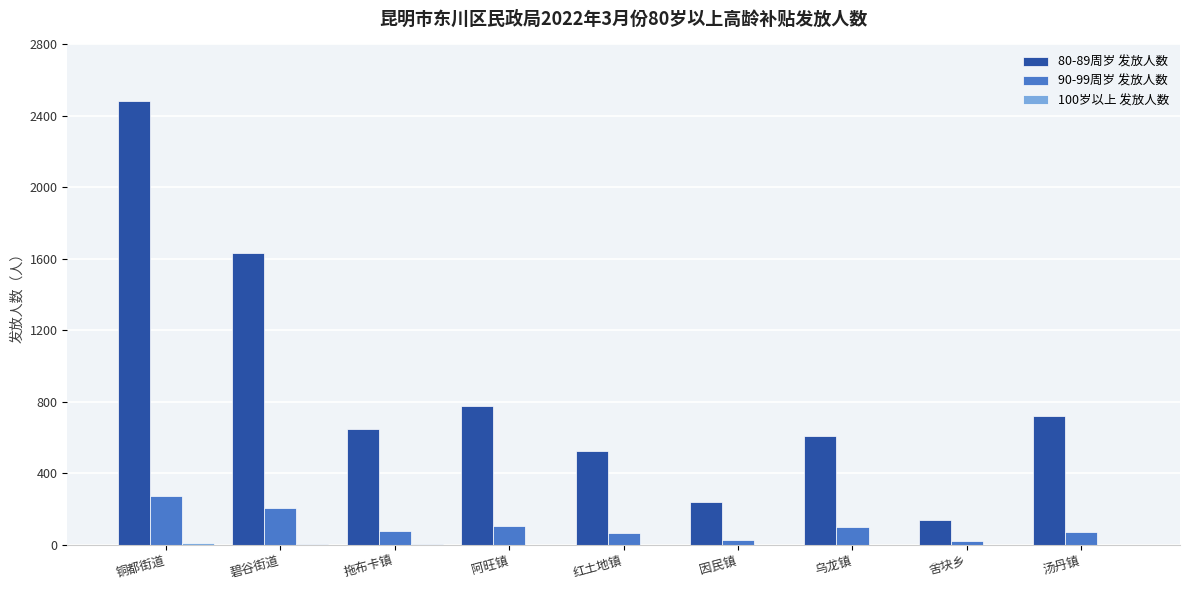

At which category is the sum across all series the highest?

铜都街道